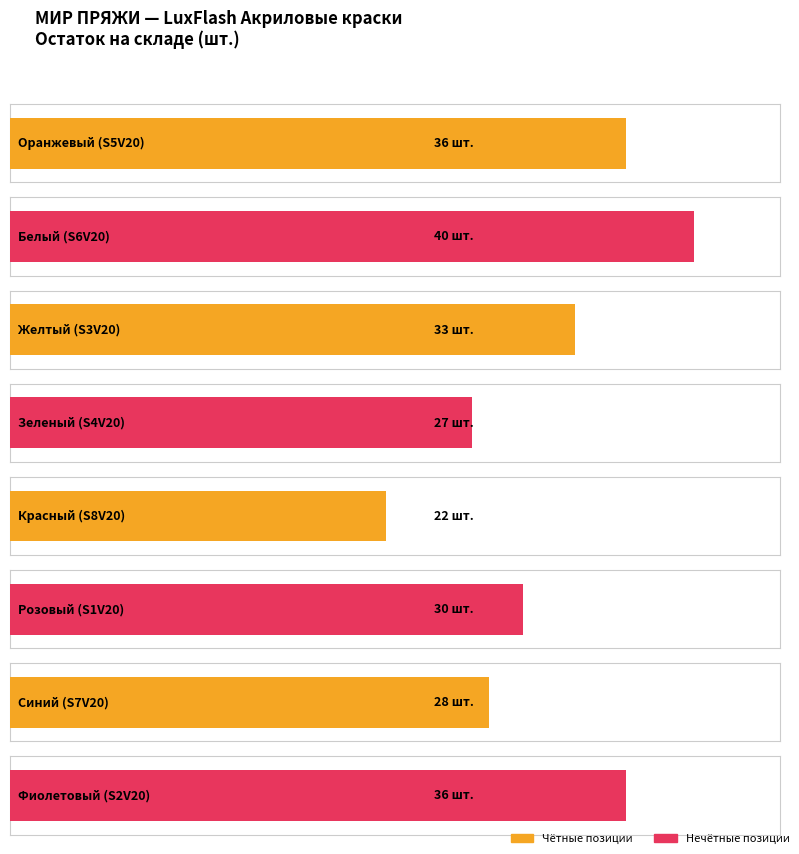

Which category has the lowest value across all series?

Красный (S8V20)